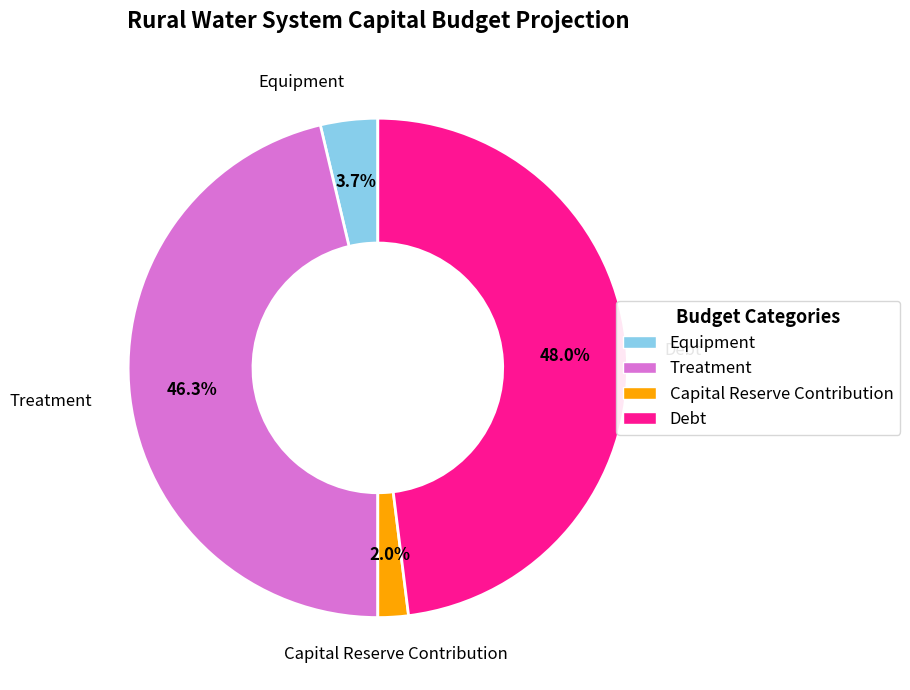

Does any single category account for the majority?

No